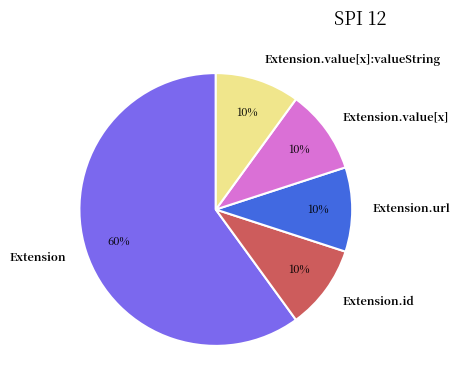

To the nearest percent, what is the average slice percentage?

20%